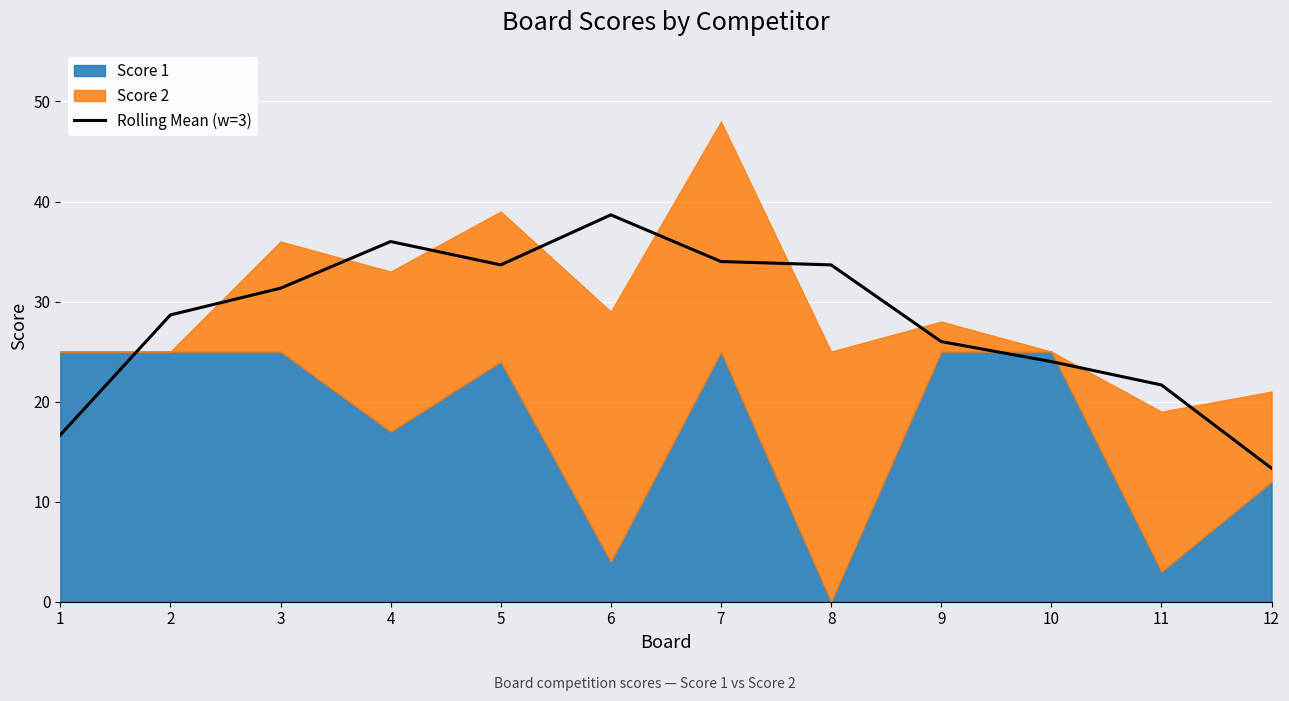

What is the minimum value for Rolling Mean (w=3)?

13.3